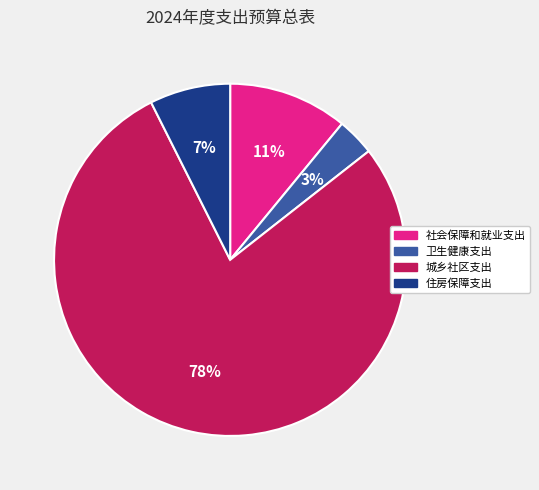

Does 城乡社区支出 account for over 50% of the chart?

Yes